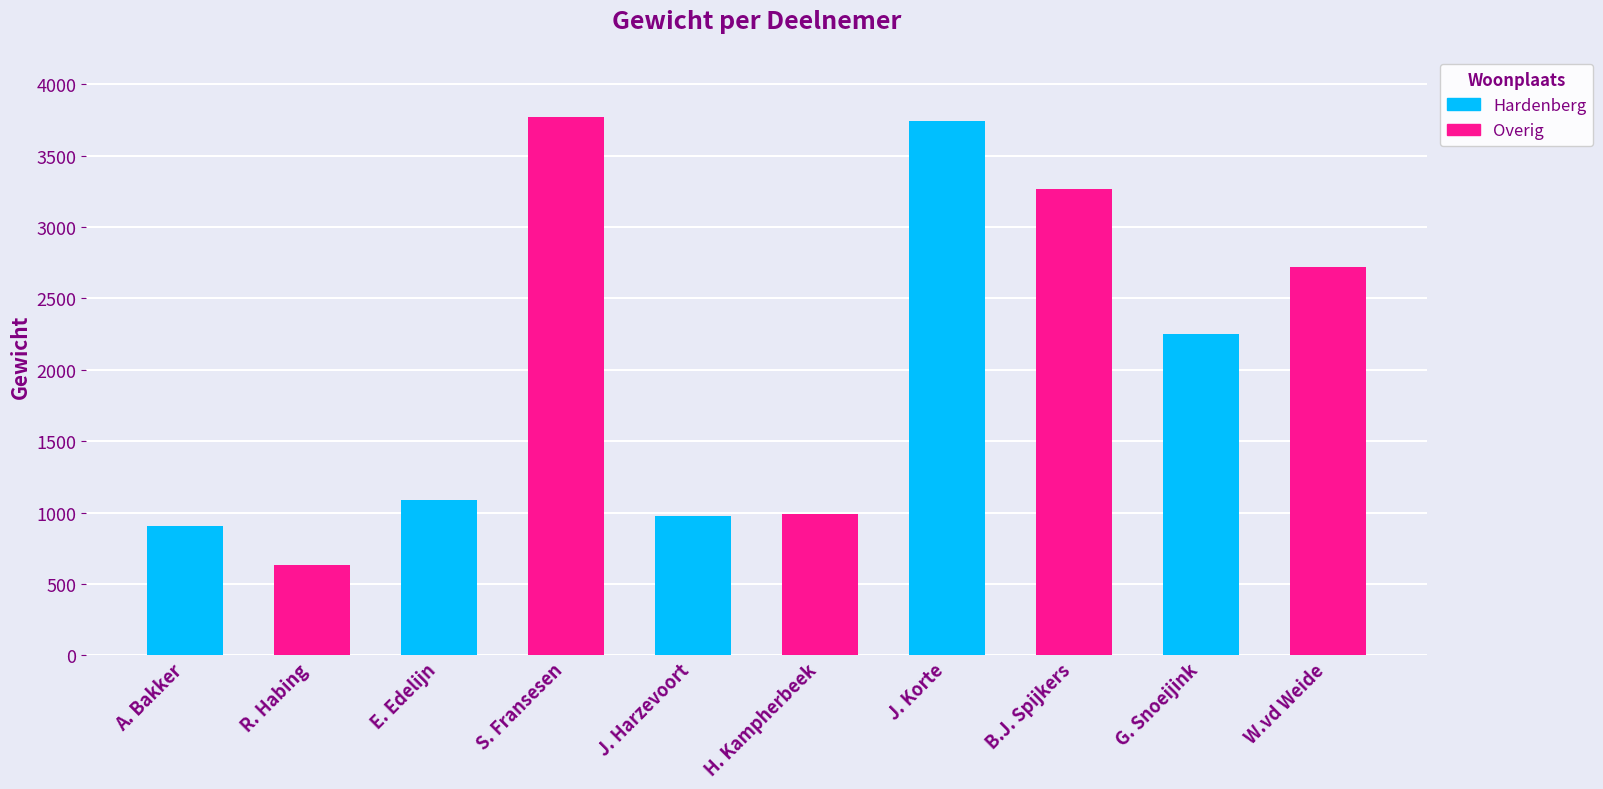

What is the difference between the maximum and second lowest values?

2860